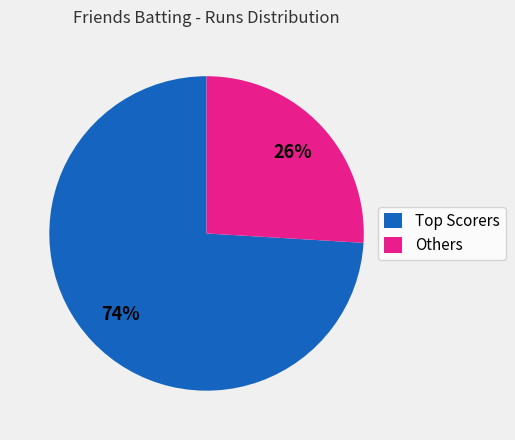

The Others slice represents 40% of the pie. True or false?

False